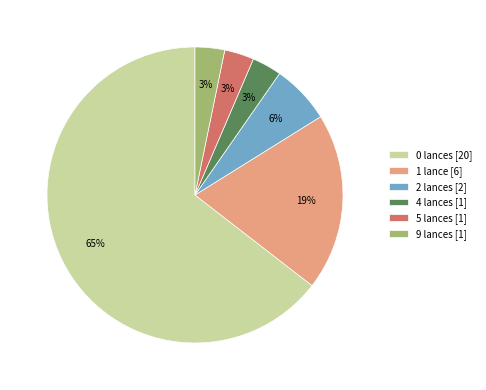

Is there a majority slice in this chart?

Yes